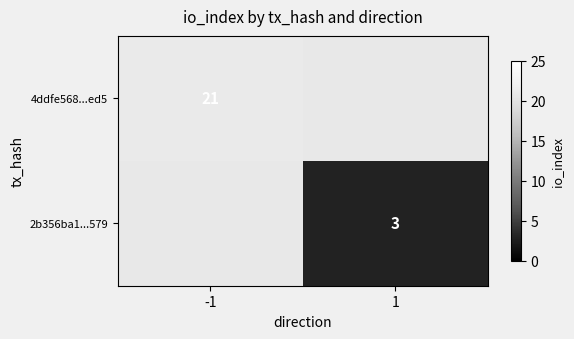

How many categories are shown in the chart?

2